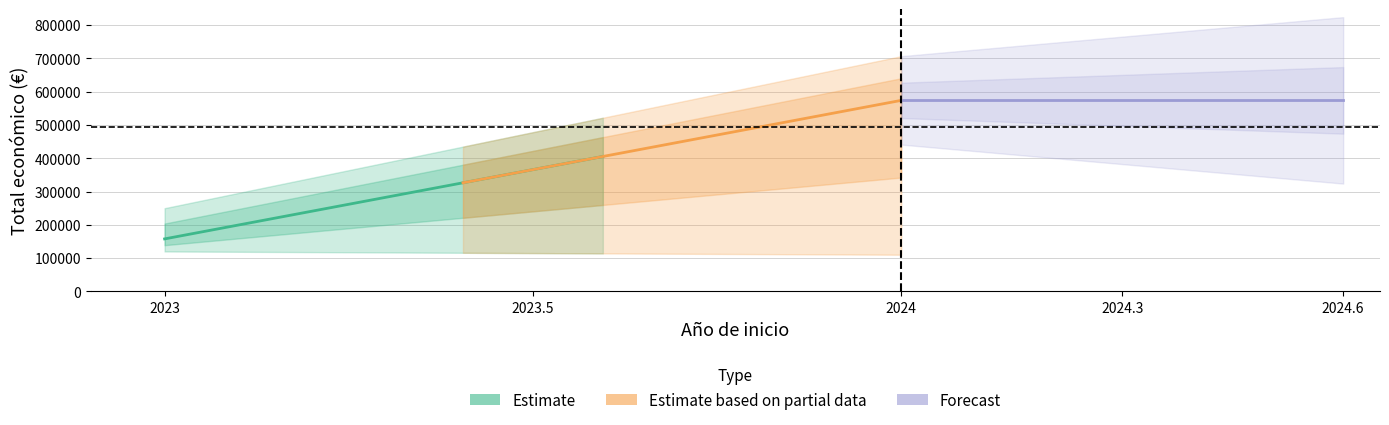

Does the chart have visible grid lines?

Yes